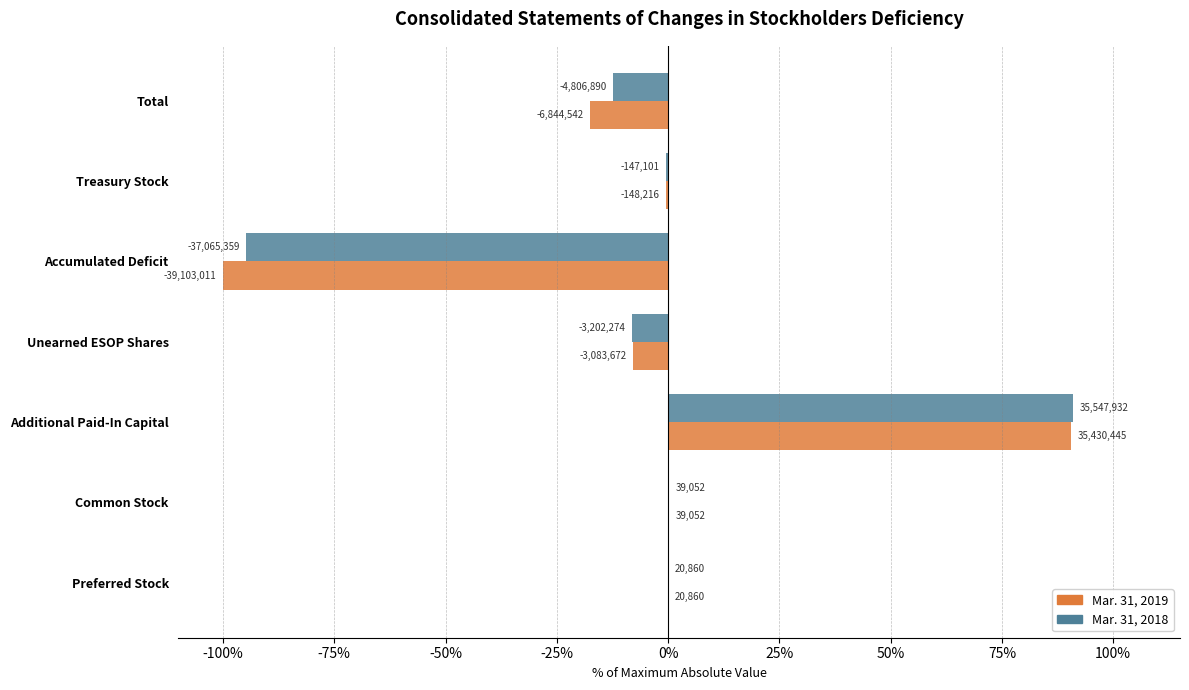

What are all the series names shown in the legend?

Mar. 31, 2019, Mar. 31, 2018